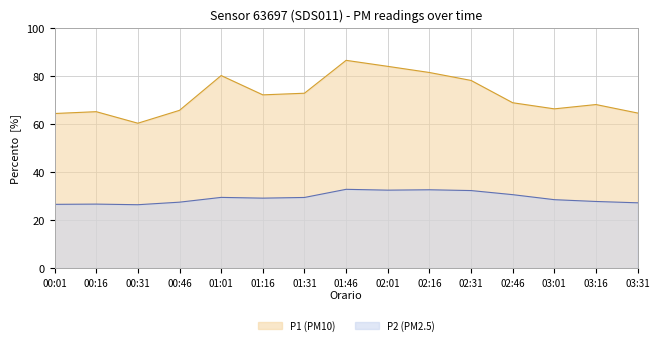

How many values in the P1 series are below 68?

6